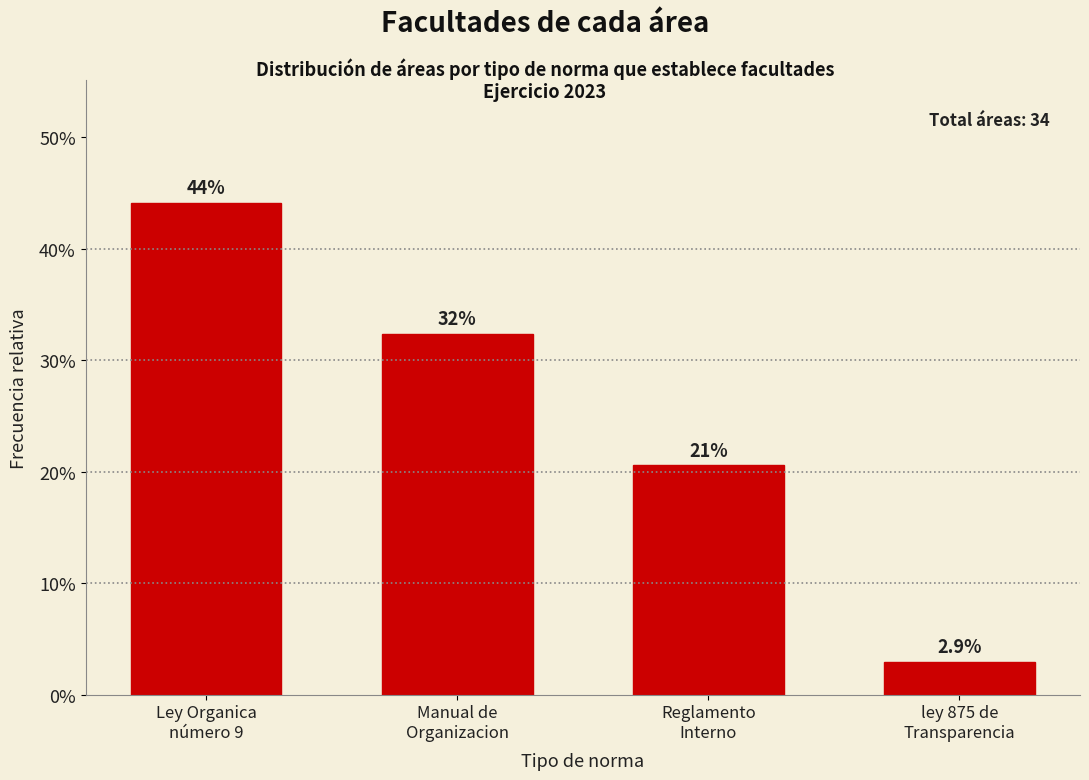

Does the chart contain any negative values?

No